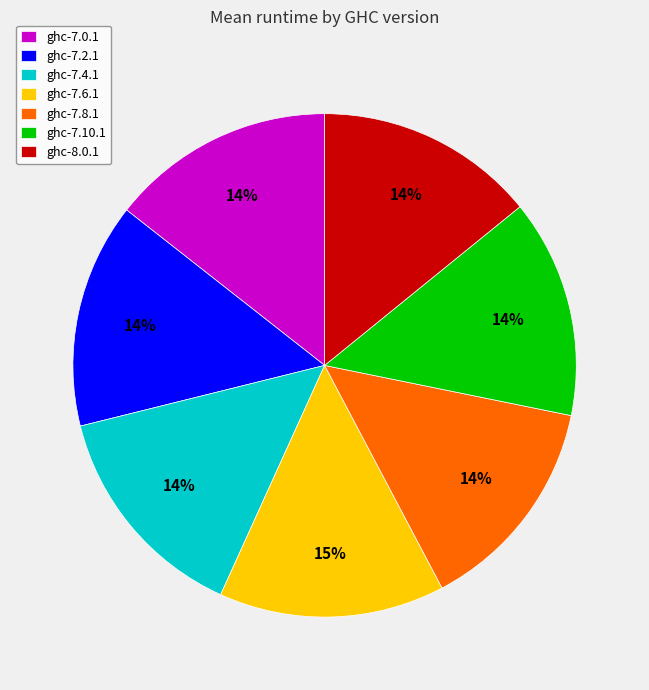

The ghc-7.4.1 slice represents 14% of the pie. True or false?

True